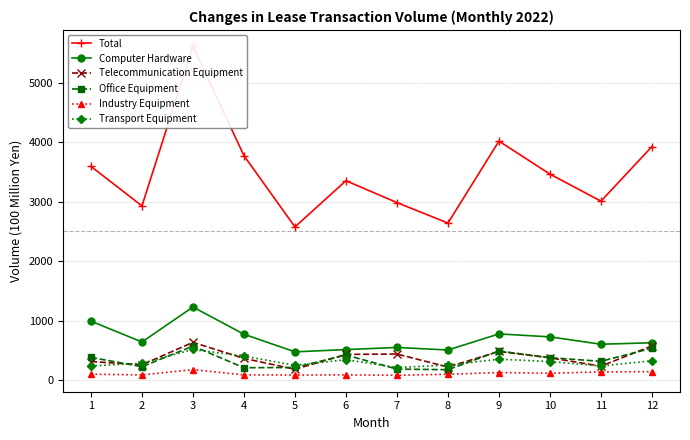

True or false: Transport Equipment has more than 2 points higher than both neighbors.

True